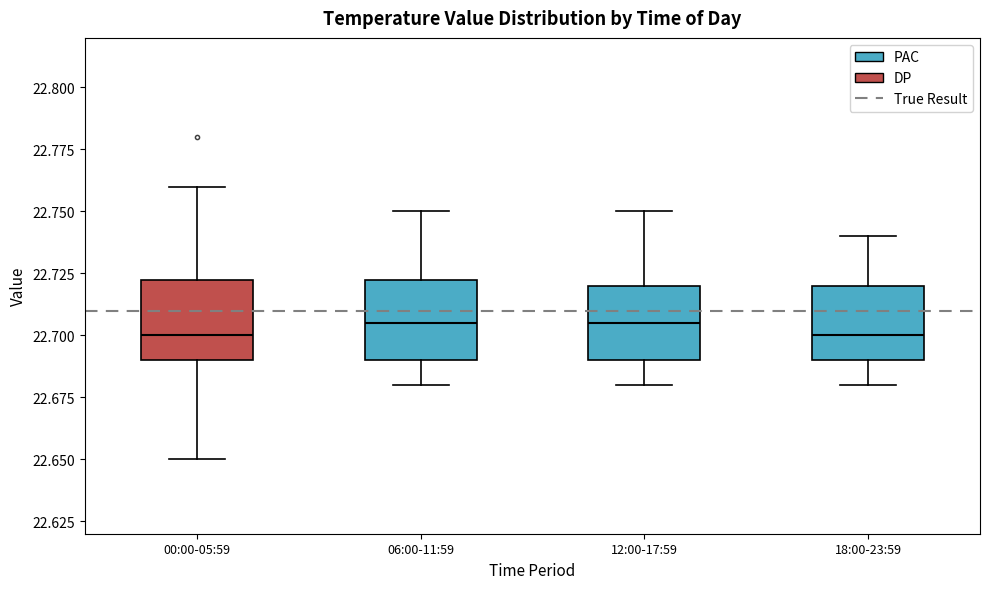

Where is the lower edge of the box for 06:00-11:59 on the y-axis? The values are not printed on the chart, so give them approximately, as read against the axis.

22.690